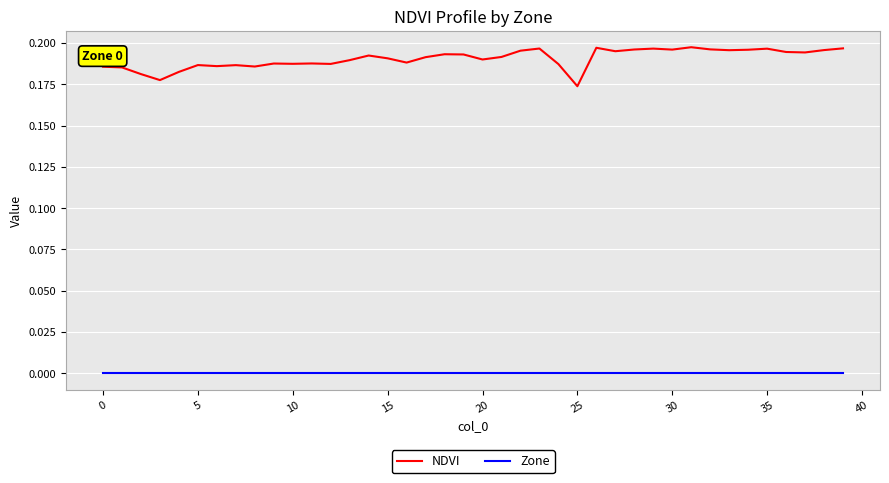

List the series in order of their peak value, highest first.

NDVI, Zone